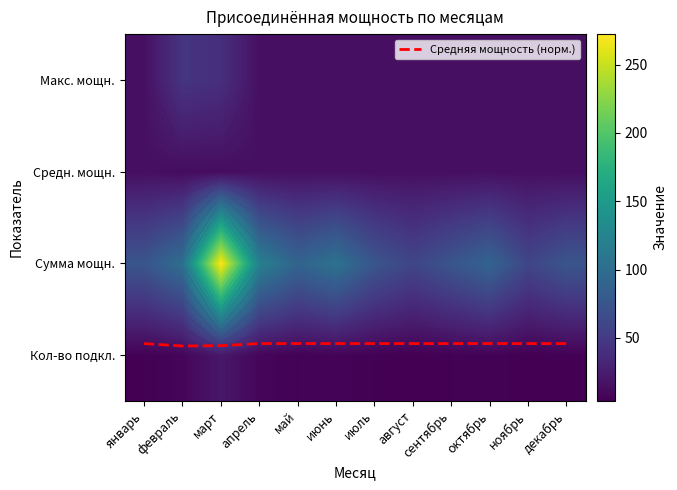

How many data points does each series have?

12